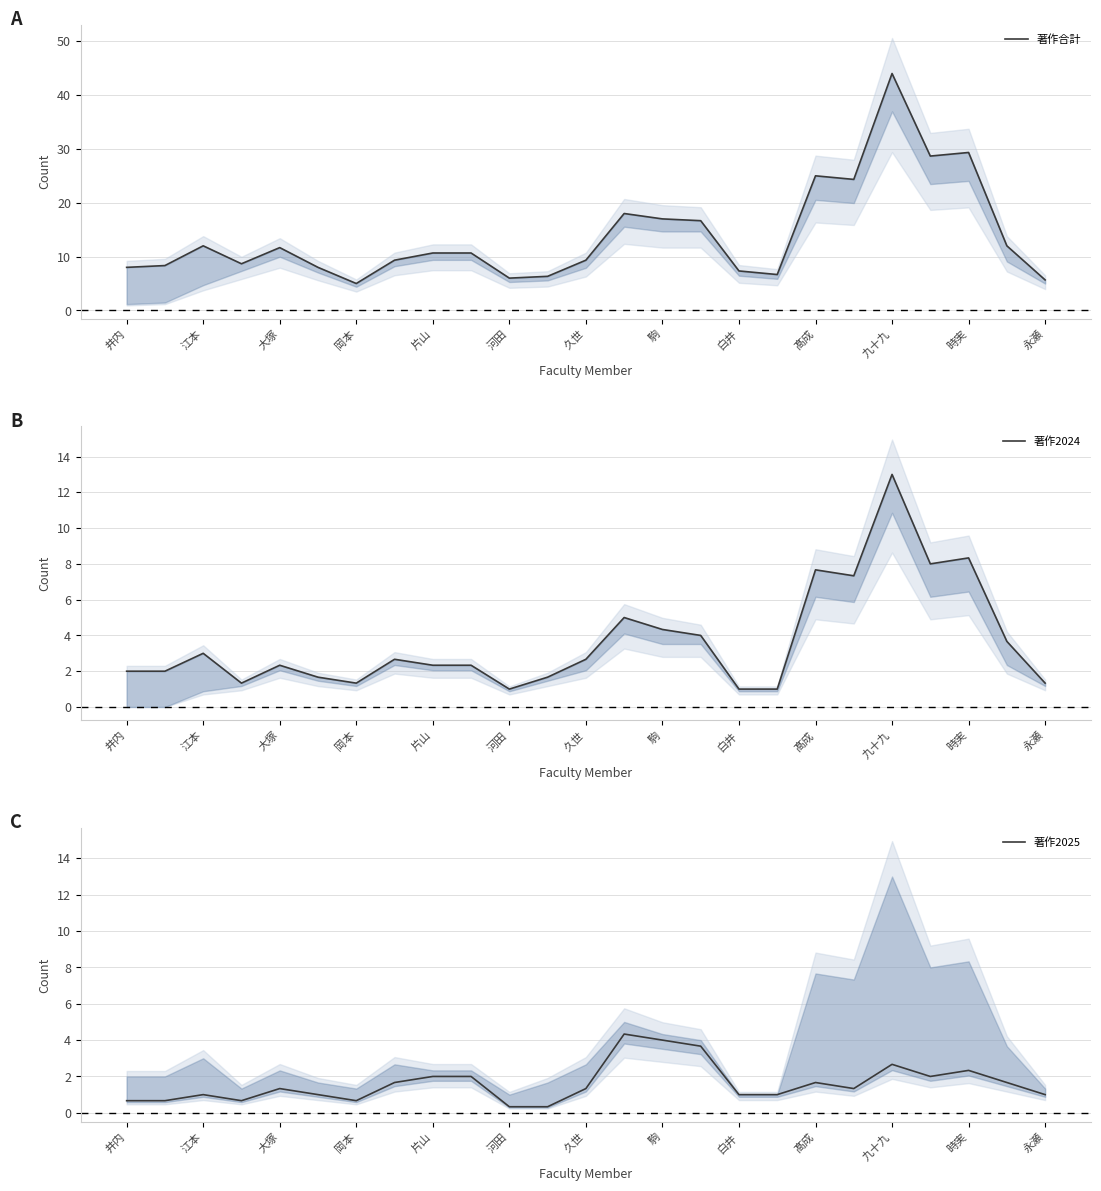

The 著作2025 series shows 0.7 at 髙成. True or false?

False